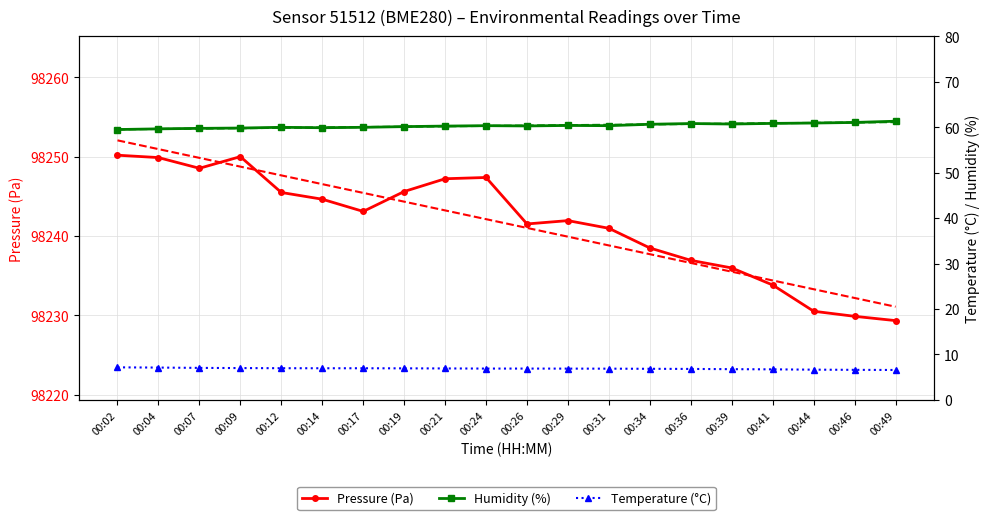

The value of Pressure (Pa) at 00:17 is 146553.7. True or false?

False